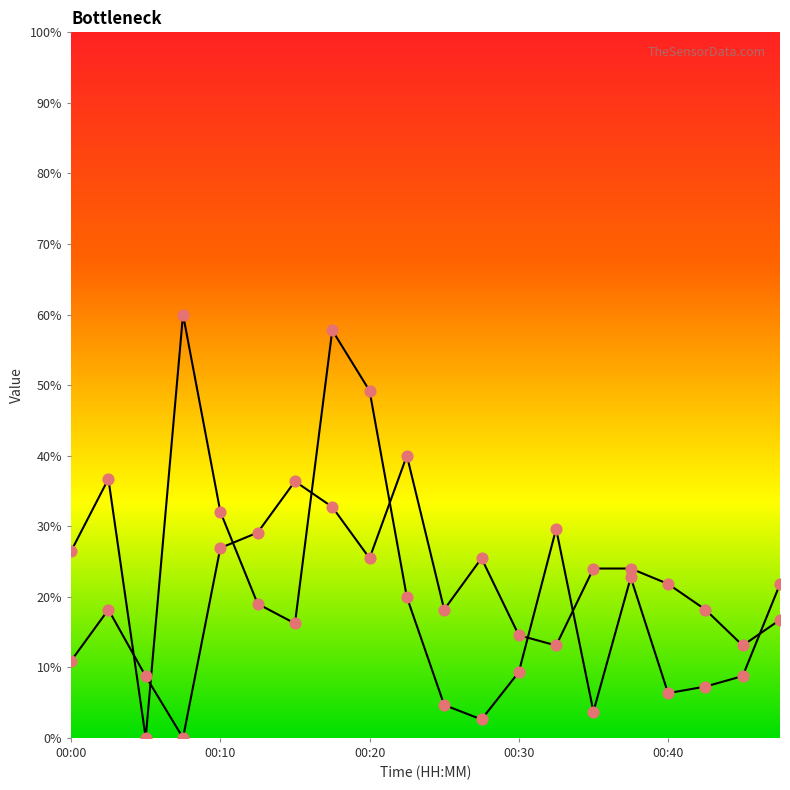

Which series has the largest total across all categories?

SDS_P1